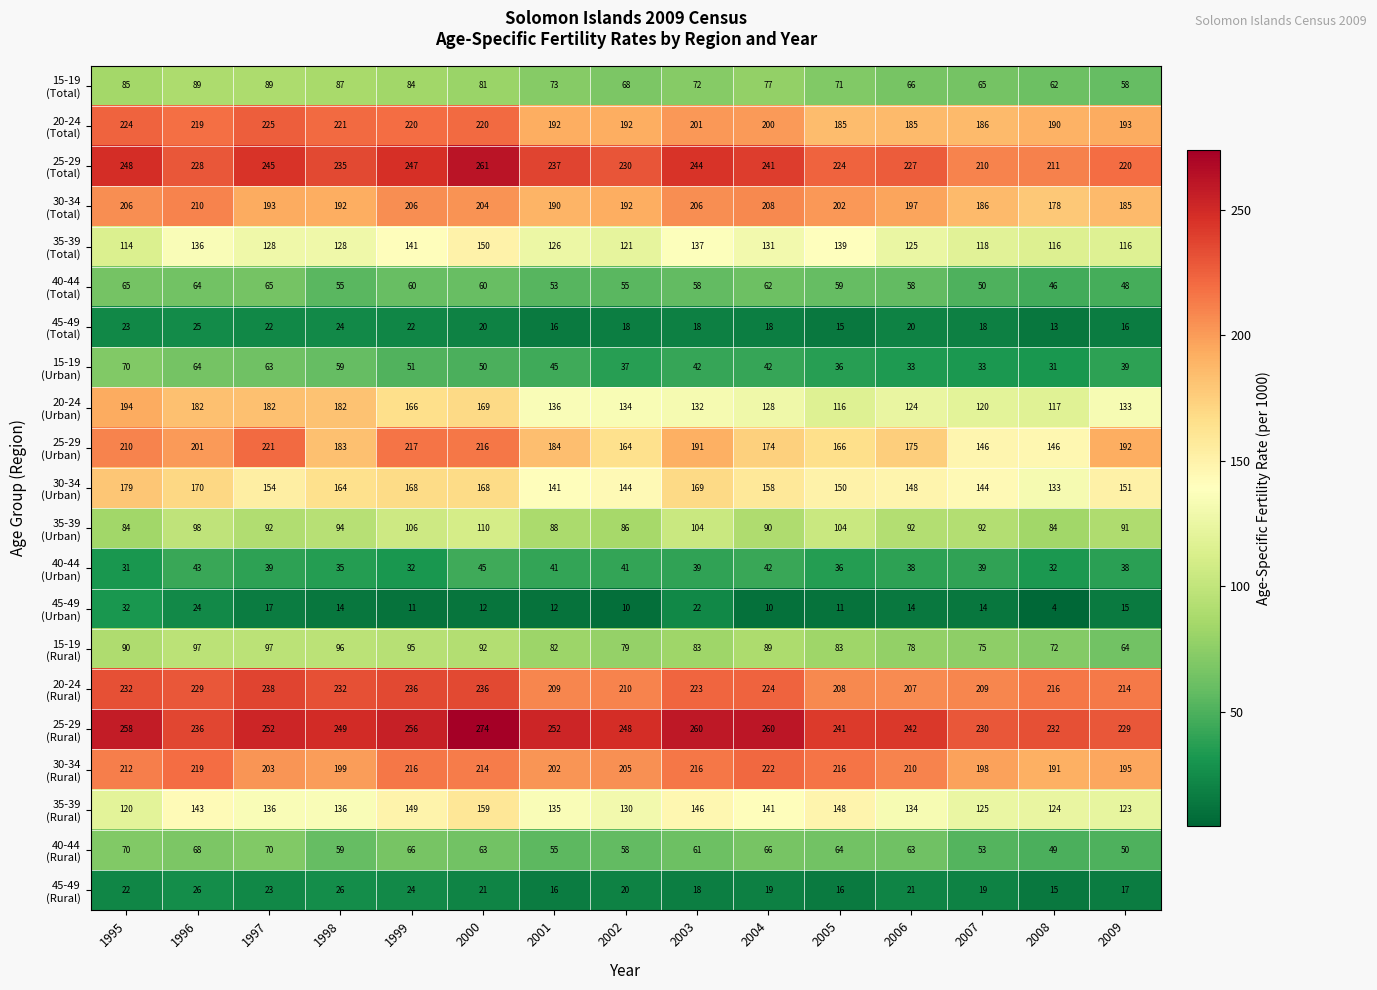

What is the maximum value shown in the chart?

274